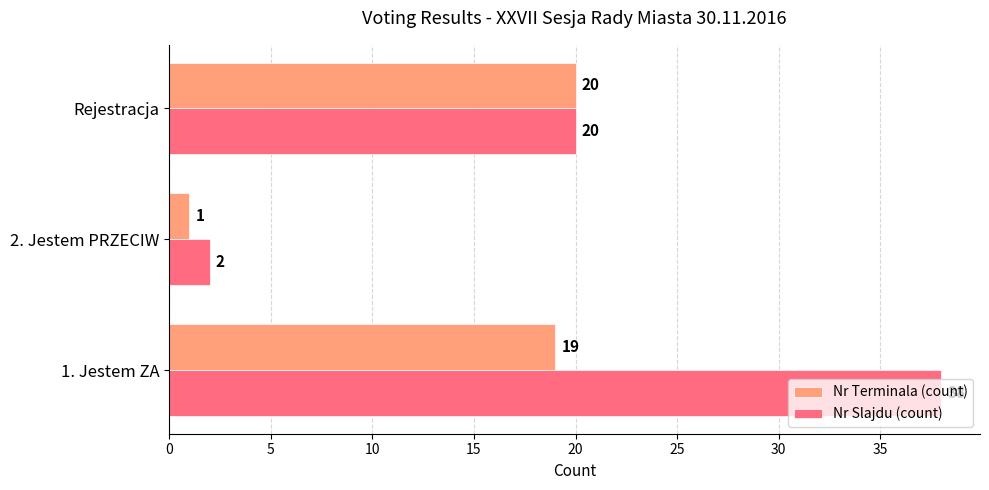

Count the Nr Slajdu (count) values in the range 2 to 38.

3